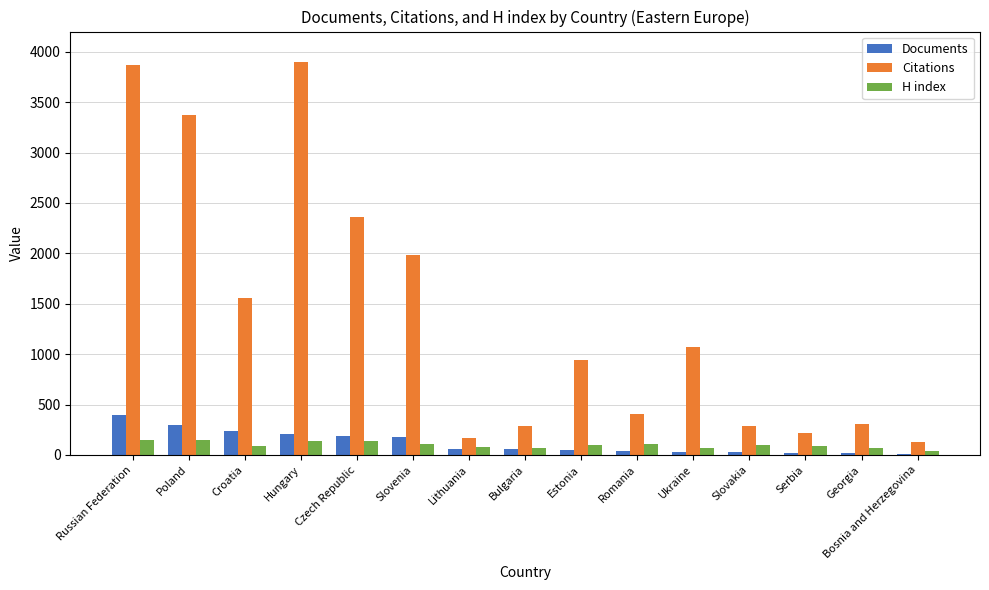

At which category is the sum across all series the highest?

Russian Federation